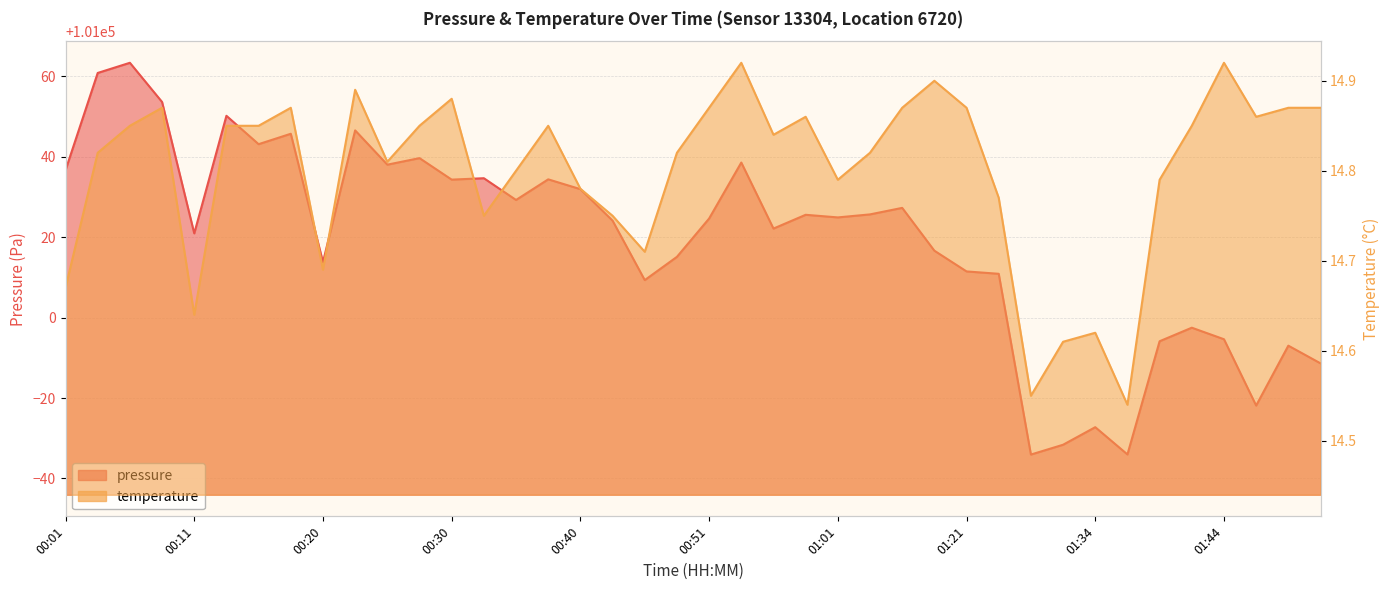

Between 00:01 and 00:30, which series saw the biggest shift?

pressure